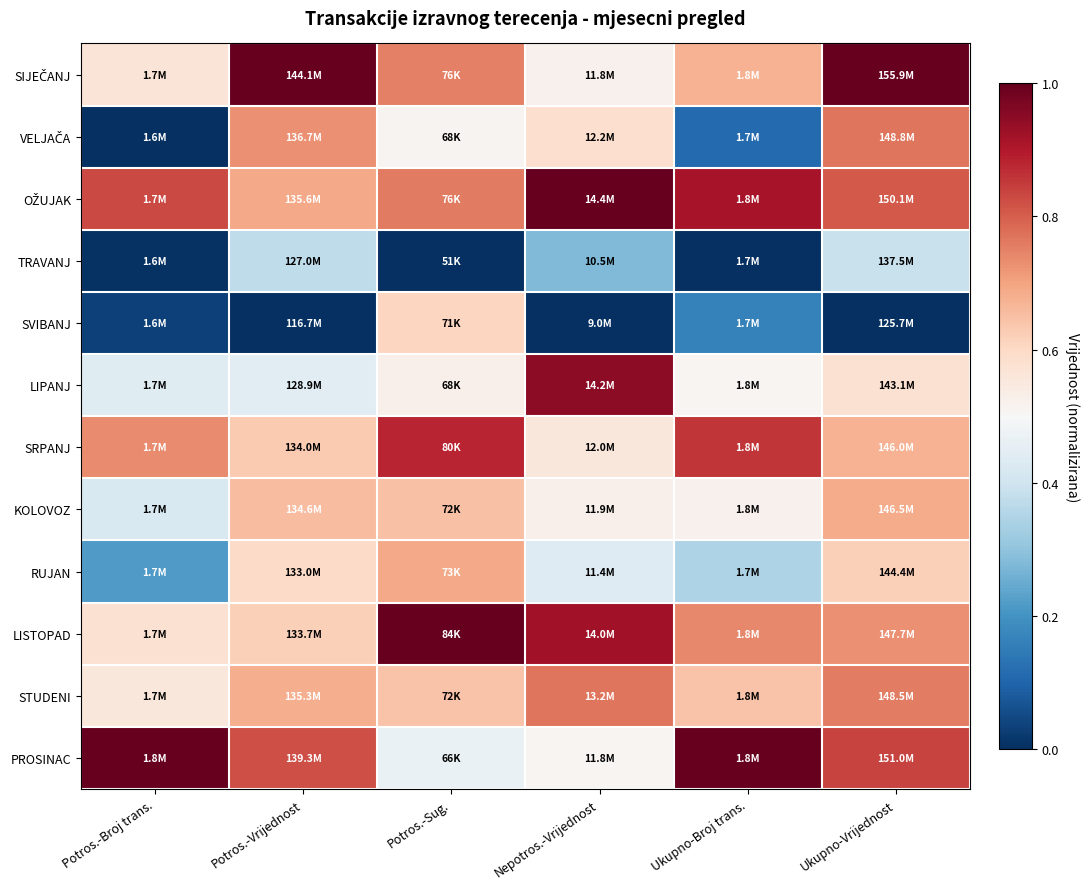

Count the number of categories in the chart.

6